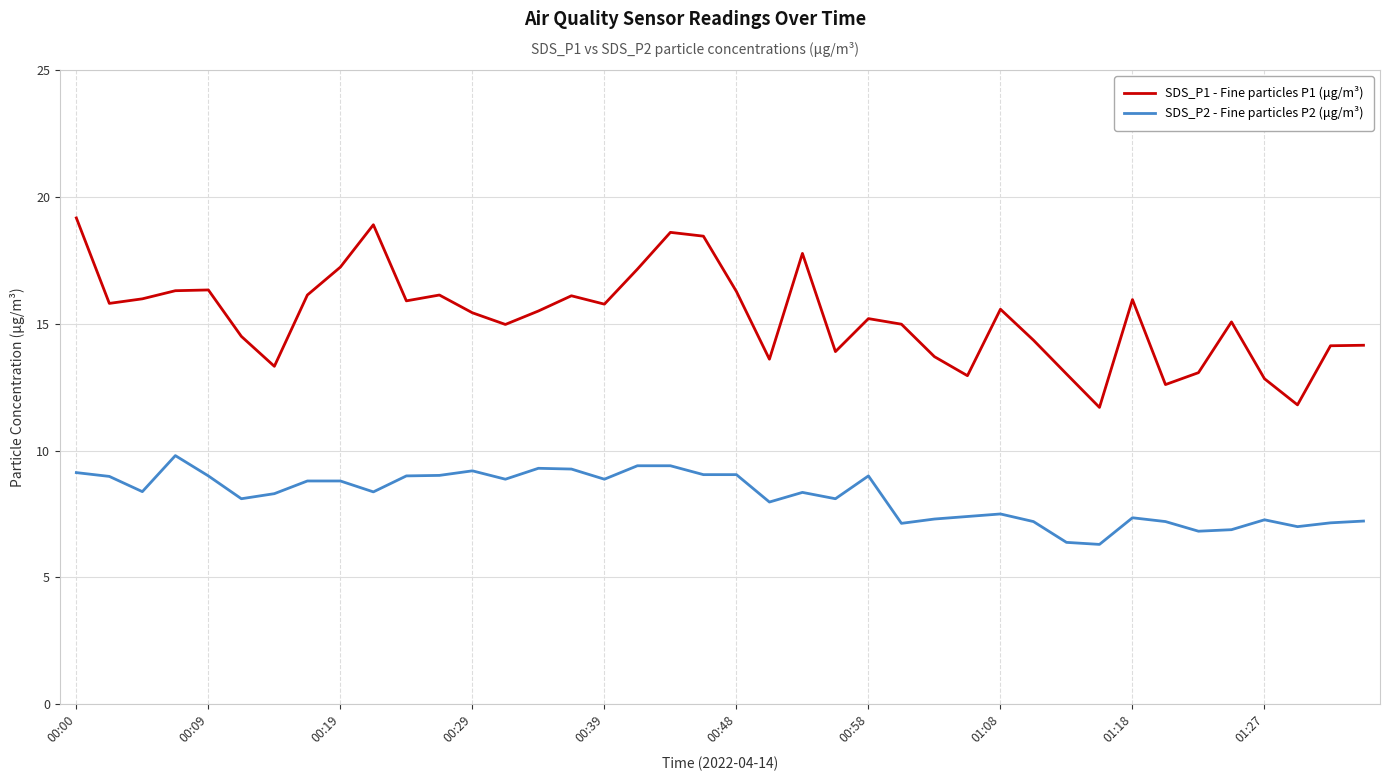

True or false: SDS_P1 - Fine particles P1 (μg/m³) and SDS_P2 - Fine particles P2 (μg/m³) cross at least once.

False